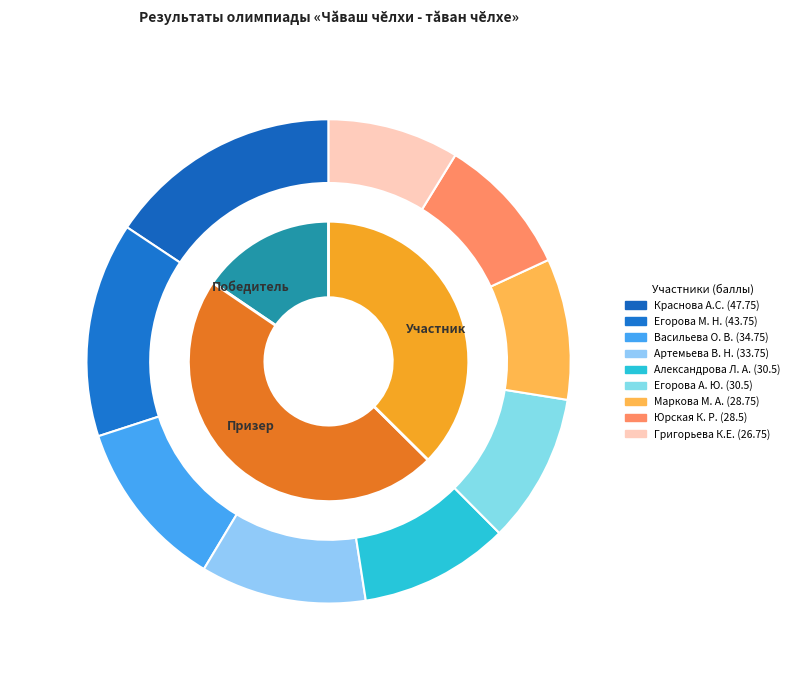

How many slices are in this pie chart?

9